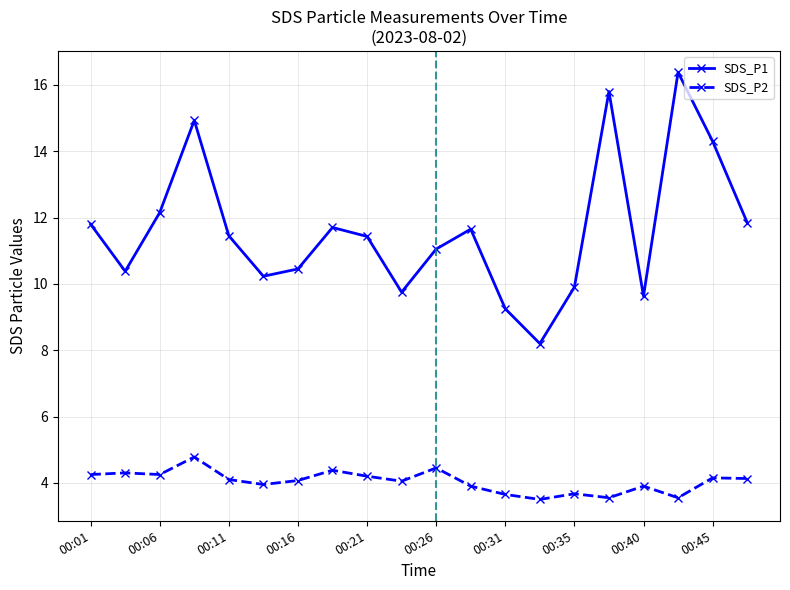

True or false: SDS_P1 and SDS_P2 cross at least once.

False